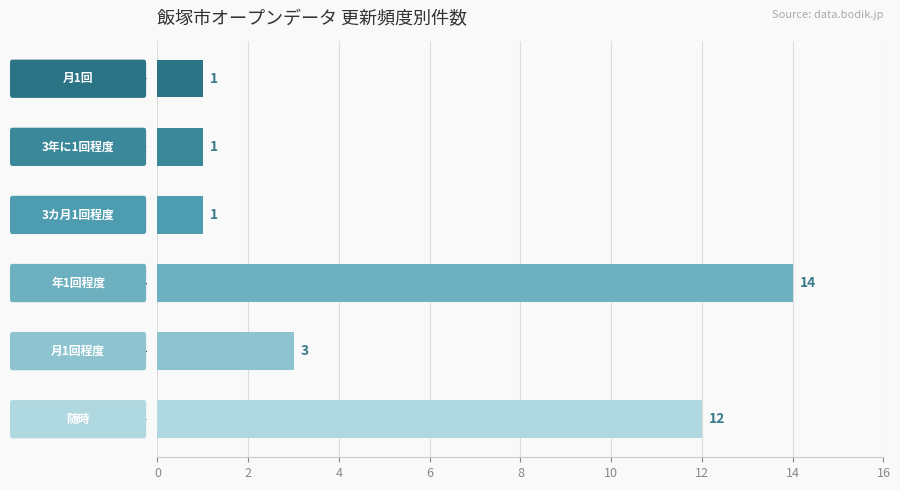

Reading top to bottom, transcribe all the data shown in this chart.

1	1	1	14	3	12